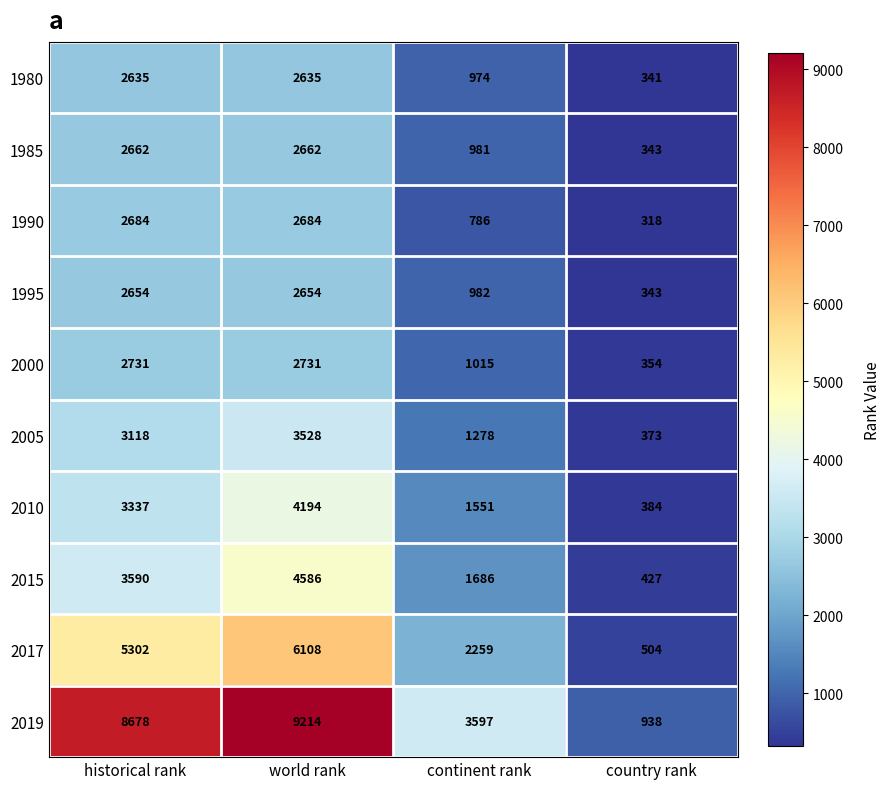

What is the difference between the second highest and second lowest values in the 2000 series?

1716